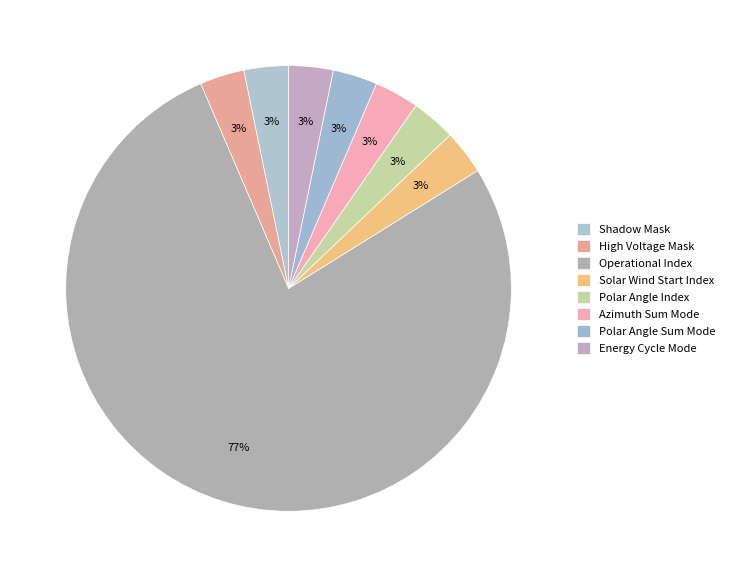

Which slice is the smallest?

Shadow Mask